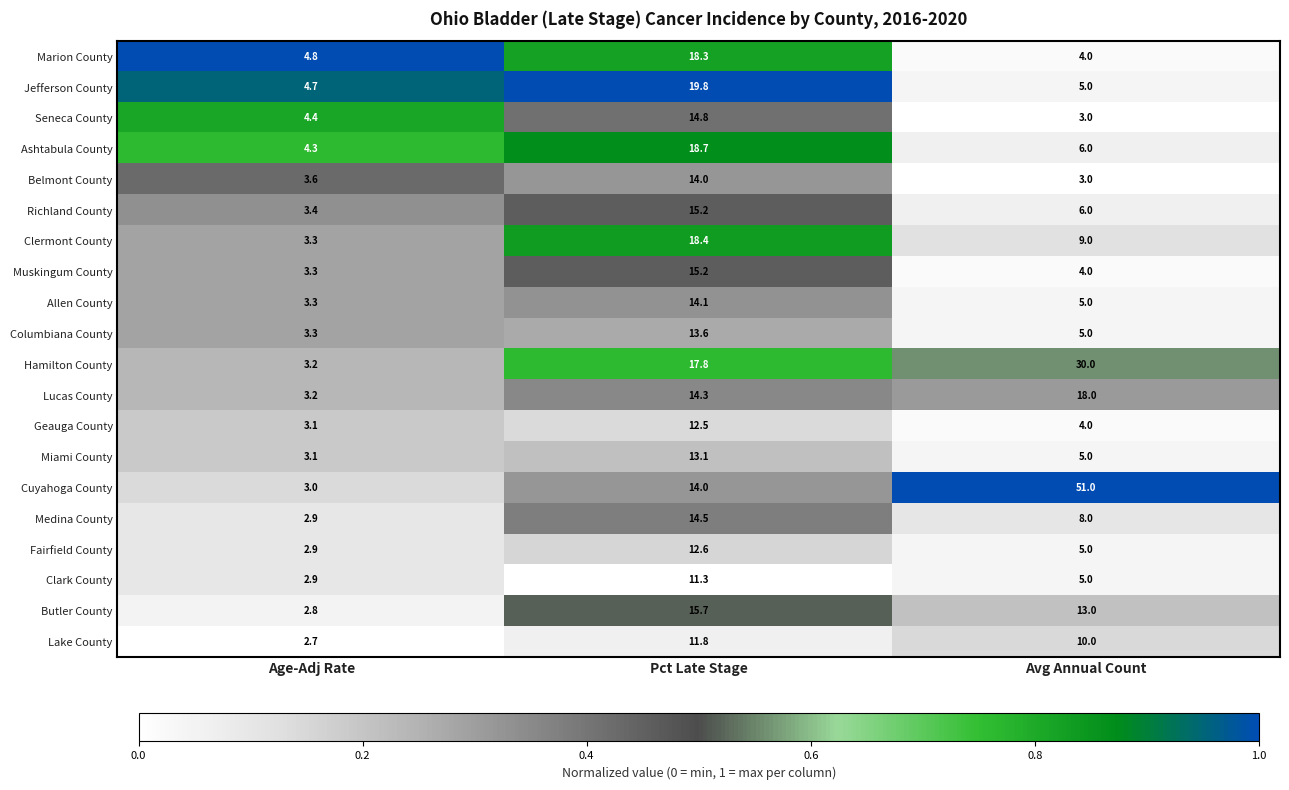

Where does the Fairfield County series first go above 5?

Pct Late Stage